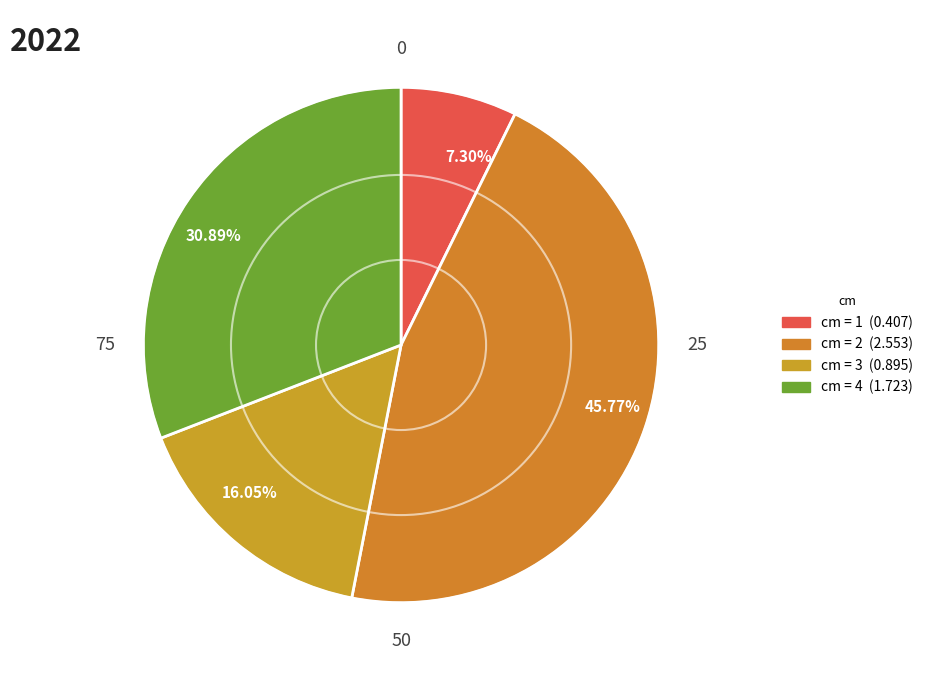

How many slices are in this pie chart?

4